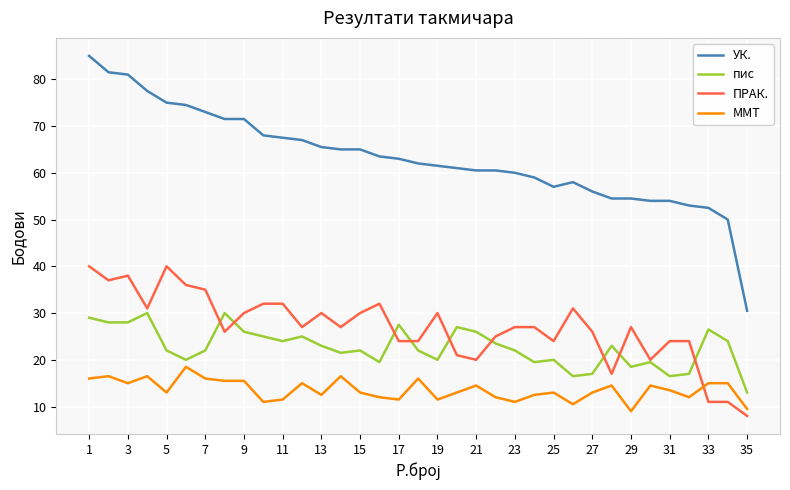

Which series has the widest spread of values?

УК.